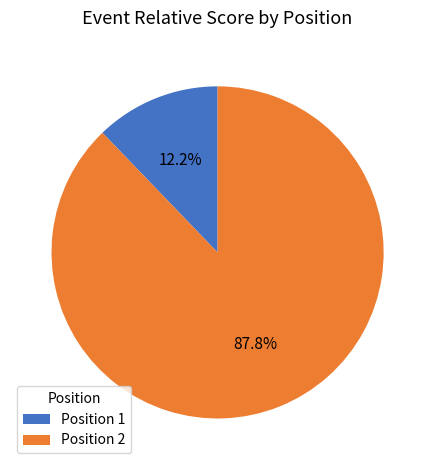

Is the sum of Position 1 and Position 2 greater than half?

Yes